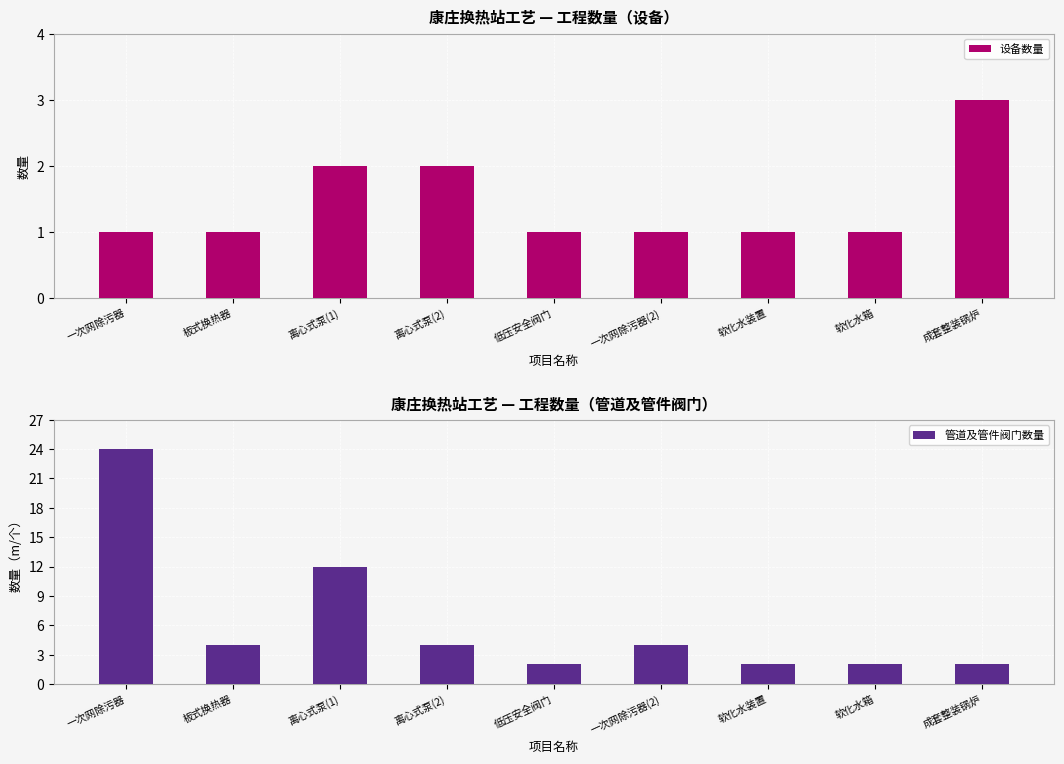

Reading left to right, transcribe all the data shown in this chart.

设备数量: 一次网除污器=1	板式换热器=1	离心式泵(1)=2	离心式泵(2)=2	低压安全阀门=1	一次网除污器(2)=1	软化水装置=1	软化水箱=1	成套整装锅炉=3
管道及管件阀门数量: 一次网除污器=24	板式换热器=4	离心式泵(1)=12	离心式泵(2)=4	低压安全阀门=2	一次网除污器(2)=4	软化水装置=2	软化水箱=2	成套整装锅炉=2